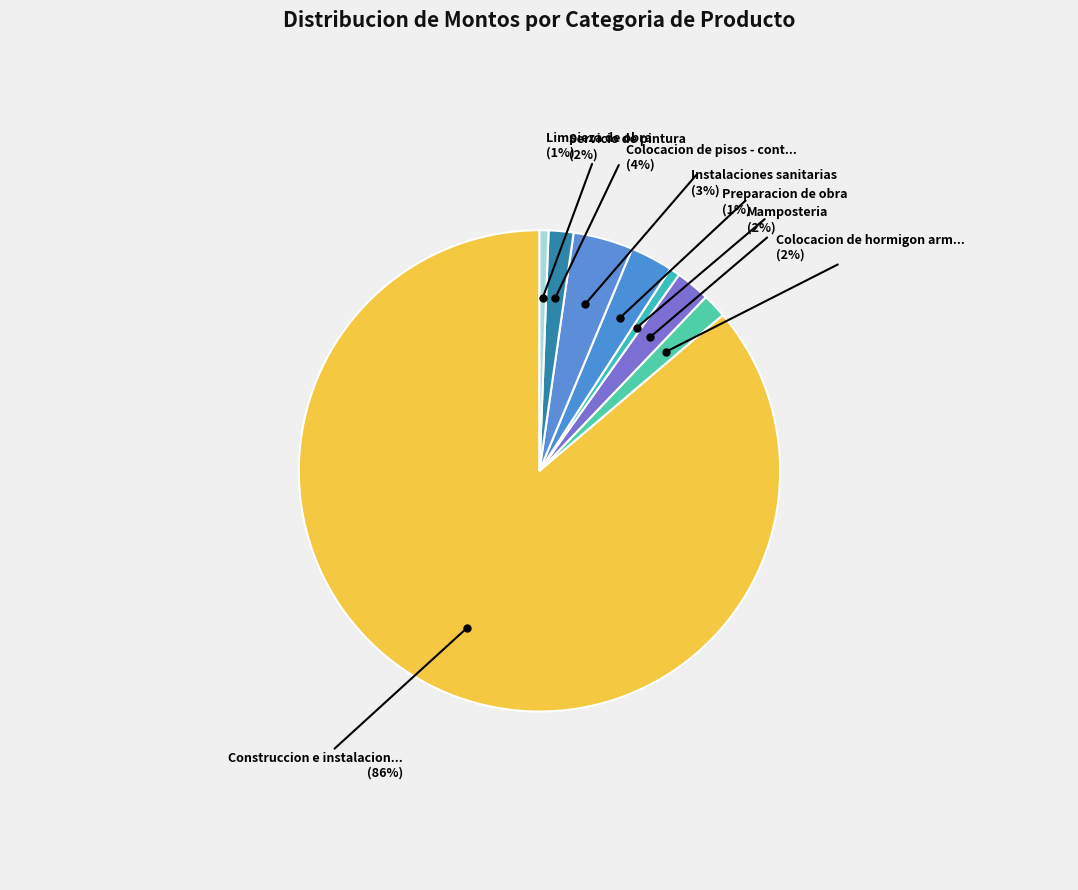

Count the number of slices in the pie.

8